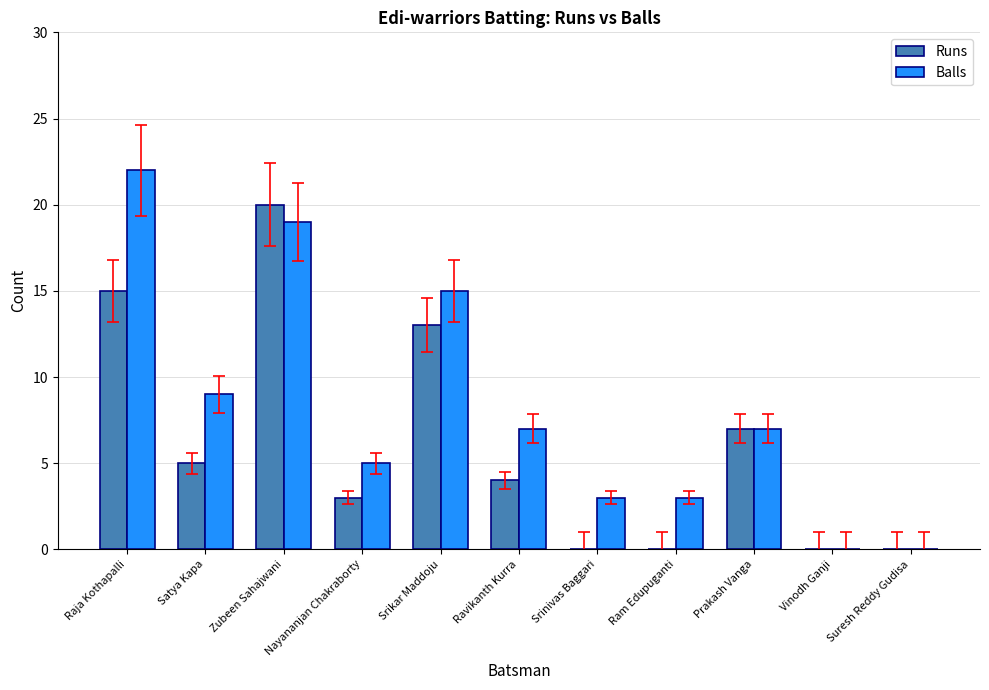

Does the chart contain stacked bars?

No